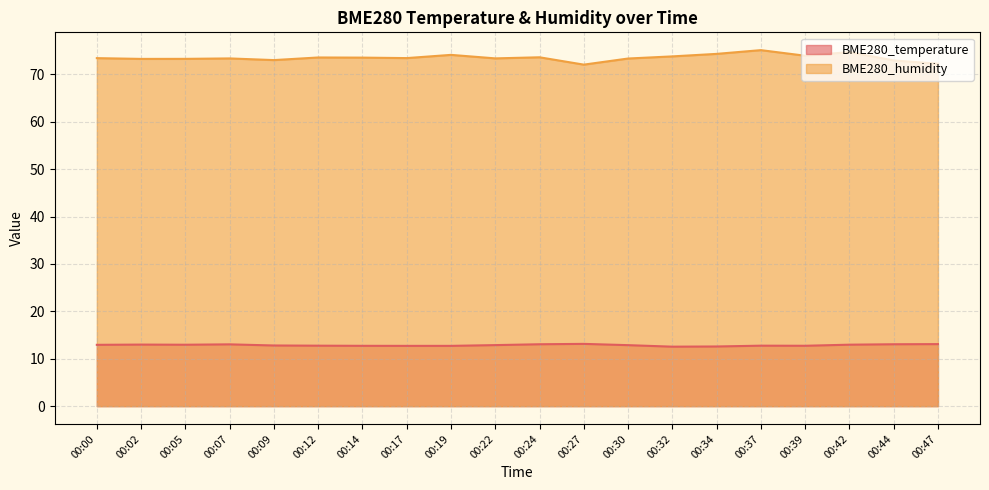

The BME280_temperature series shows 13.0 at 00:05. True or false?

True